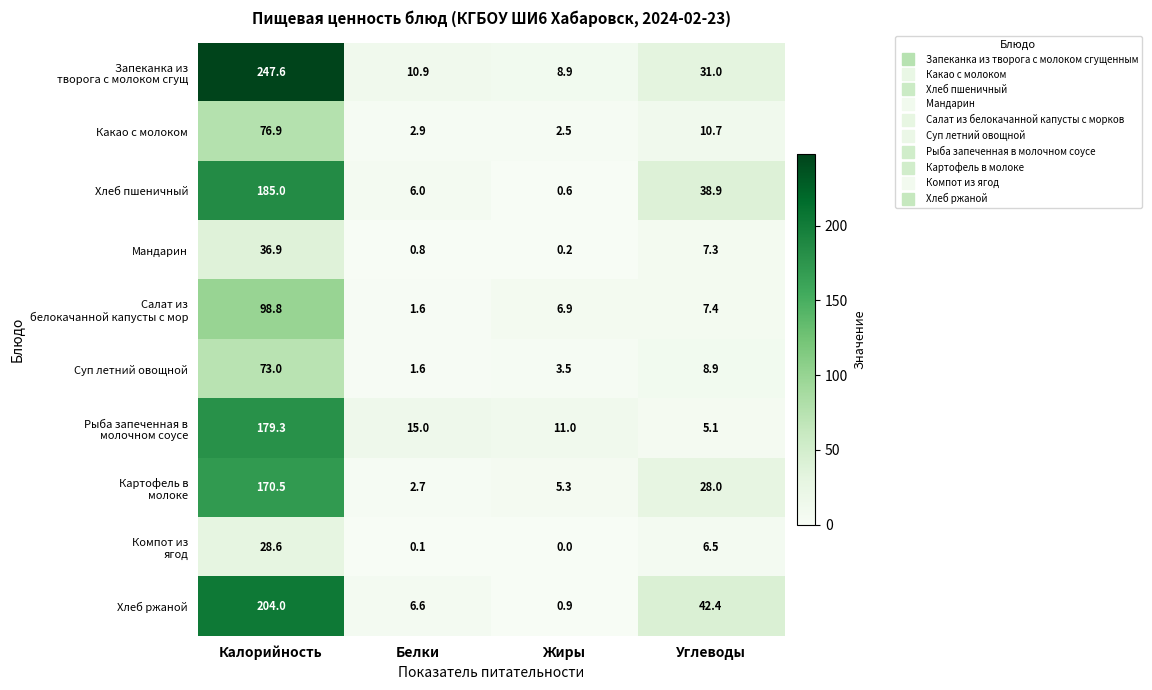

Where is Мандарин nearest to the value 18?

Углеводы